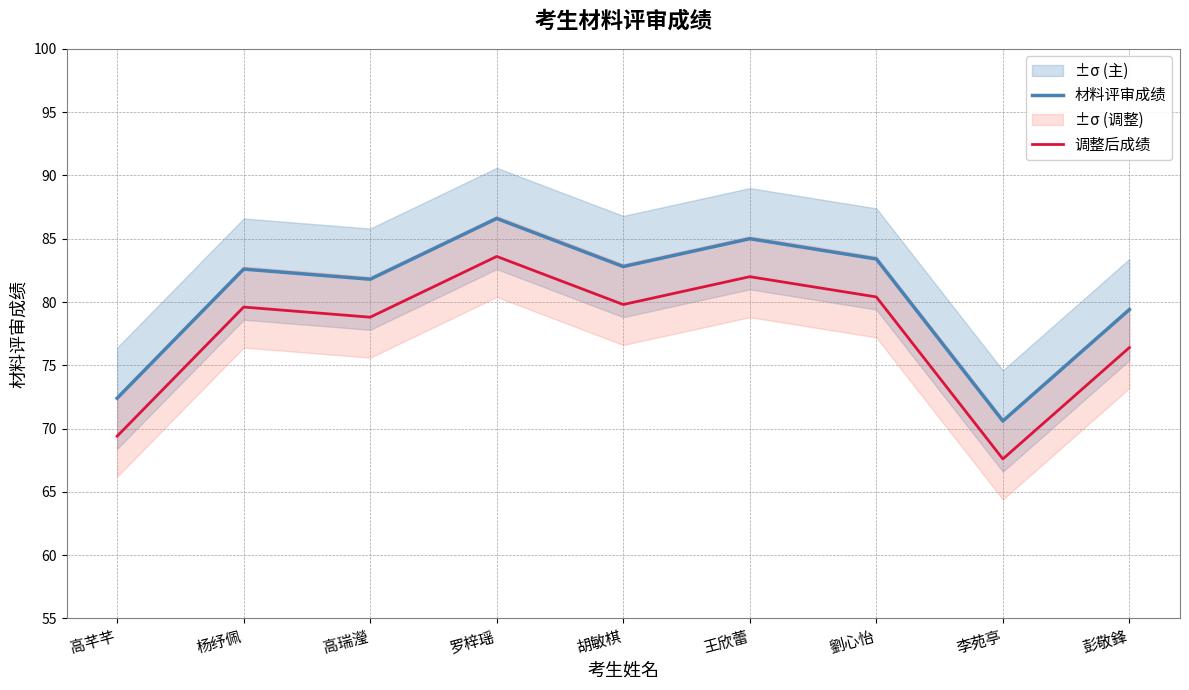

What is the difference between the 材料评审成绩 values at 劉心怡 and 胡敏棋?

0.6